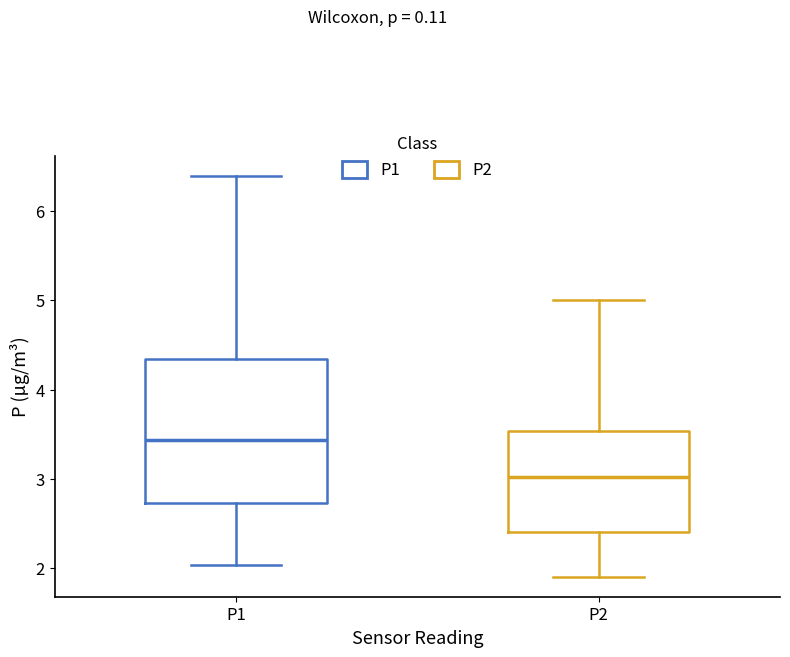

Reading left to right, read every box against the y-axis: the position of its median line, the range the box covers, and the ends of its whiskers. The values are not printed on the chart, so give them approximately, as read against the axis.

P1: median 3.4, box 2.7 to 4.3, whiskers 2.0 to 6.4
P2: median 3.0, box 2.4 to 3.5, whiskers 1.9 to 5.0